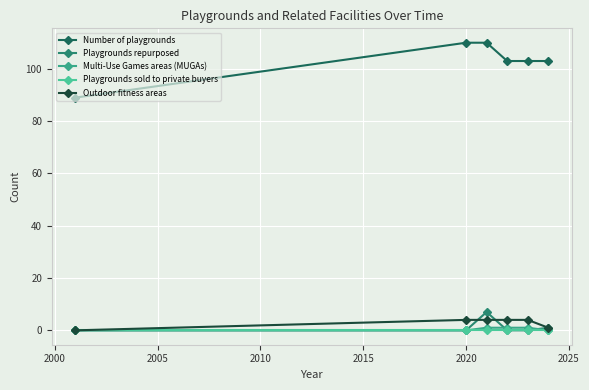

How many lines are shown in the chart?

5